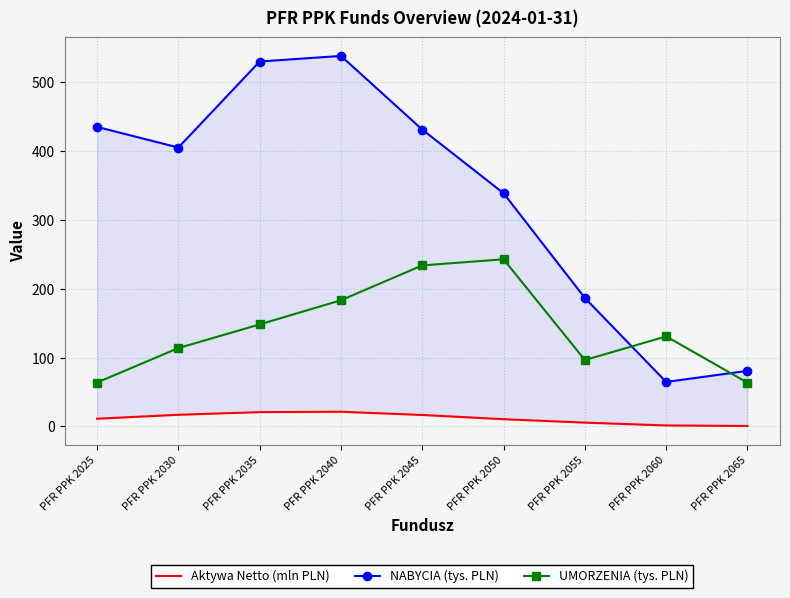

What is the greatest value displayed?

538.3